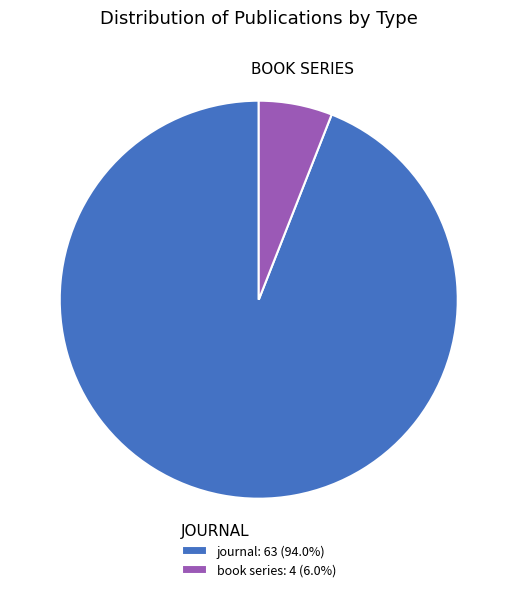

Is the sum of journal: 63 (94.0%) and book series: 4 (6.0%) greater than half?

Yes